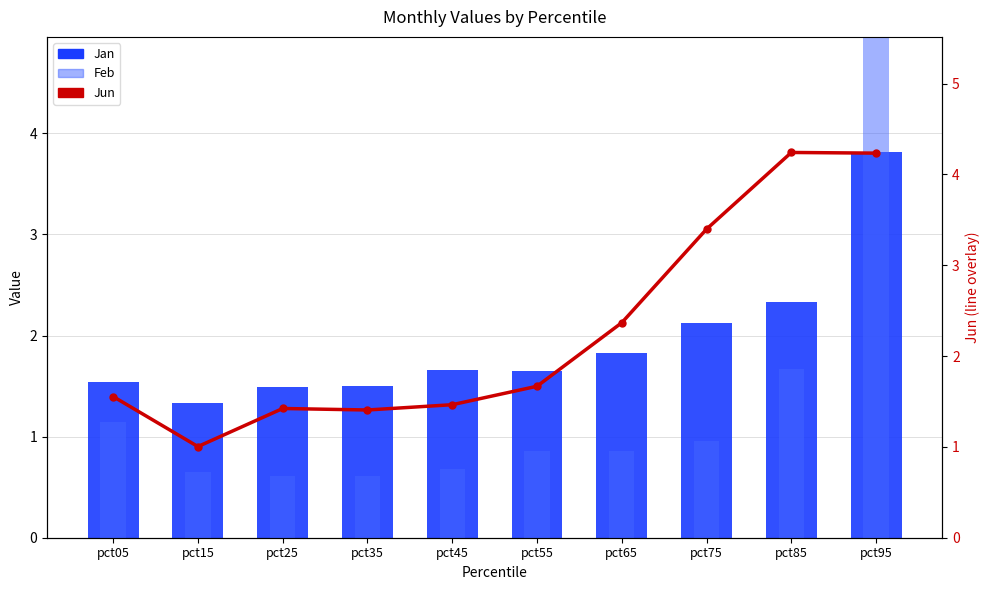

What is the difference between the second highest and second lowest values in the Jan series?

0.8